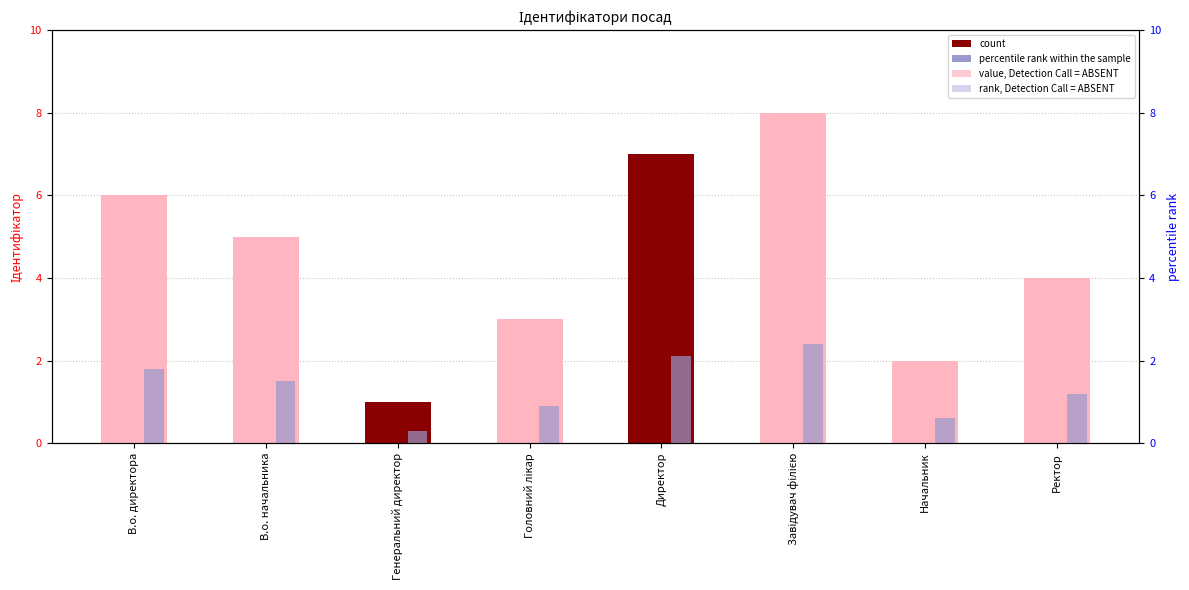

What is the label of the 1st bar from the left?

В.о. директора